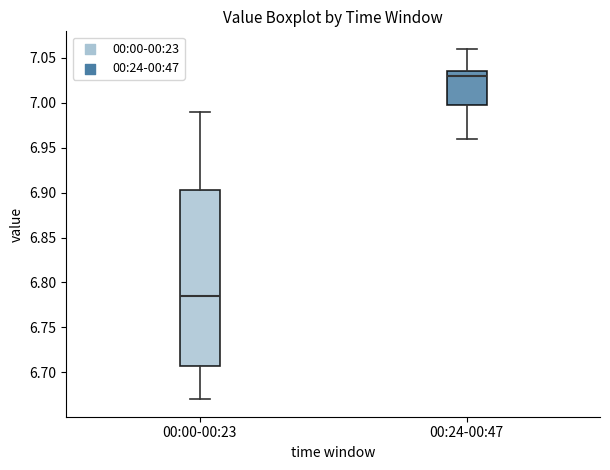

Which box is the tallest, from its lower edge to its upper edge?

00:00-00:23